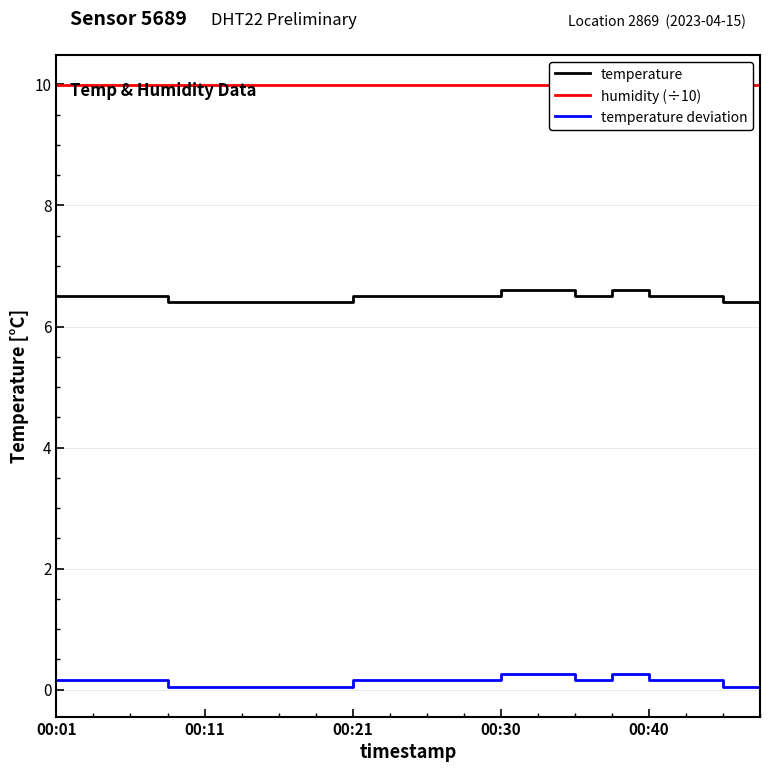

Is it true that temperature deviation equals 0.2 at 00:01?

True